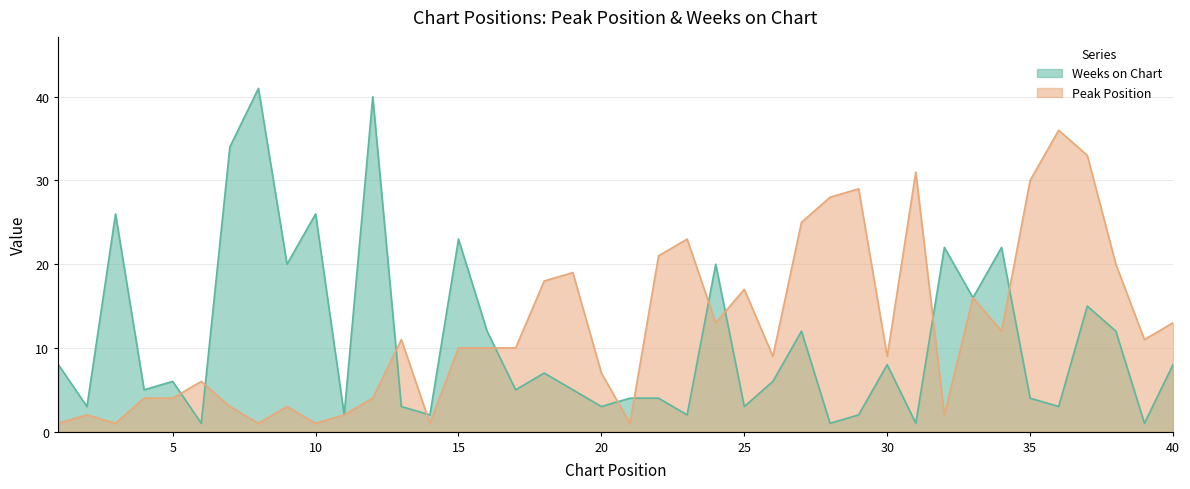

Where does the Weeks on Chart series first go above 6?

1